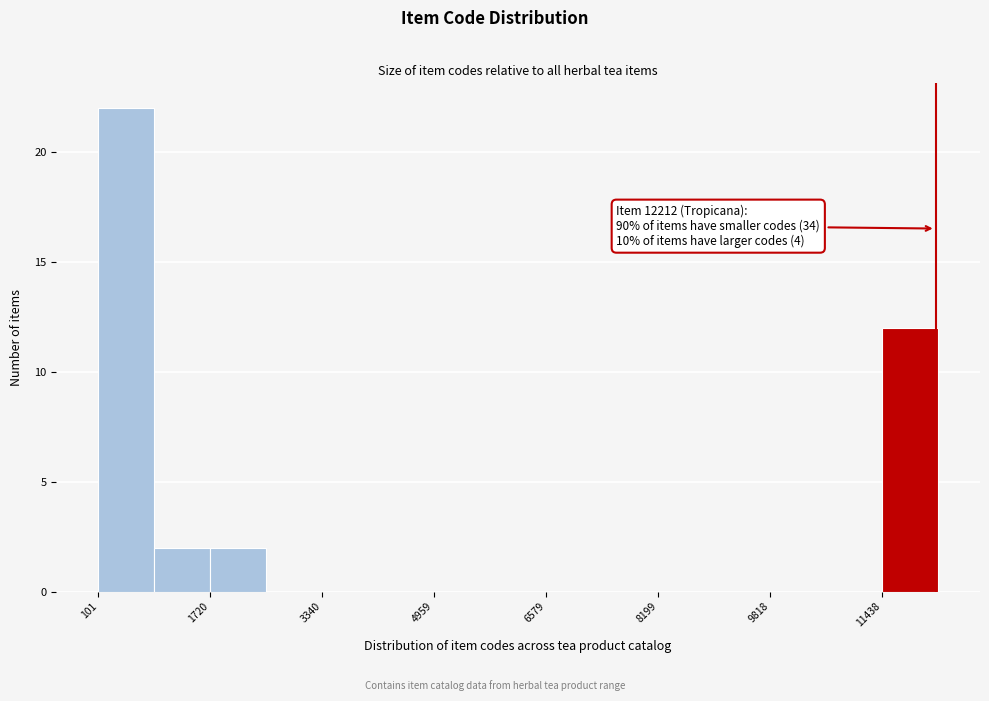

Which range on the x-axis has the tallest bar?

200 to 1000